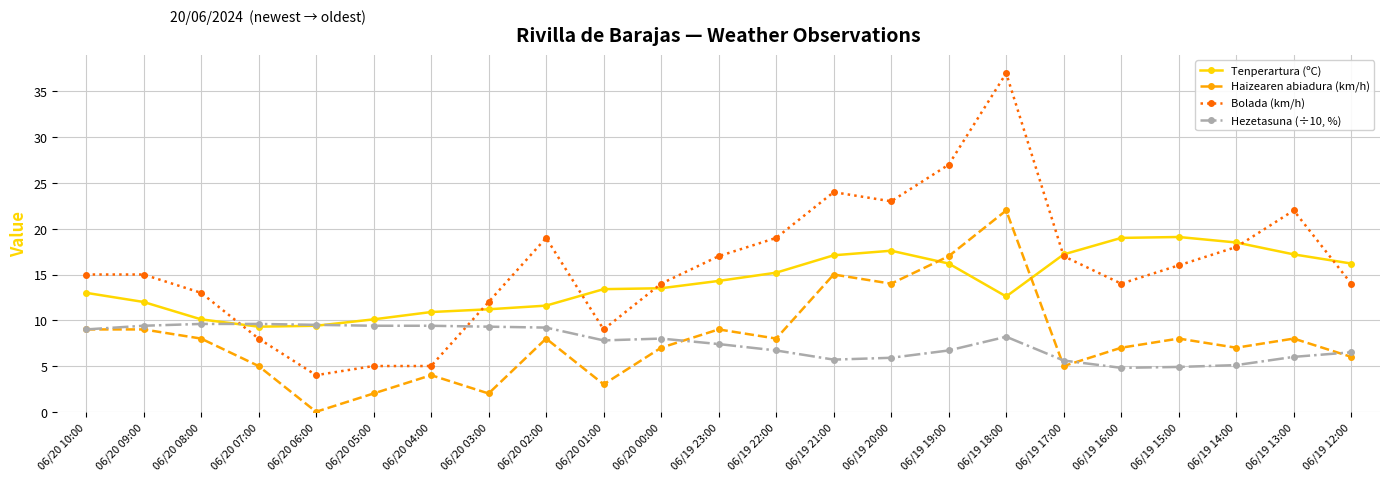

In Haizearen abiadura (km/h), how many points are lower than both neighbors (excluding endpoints)?

7